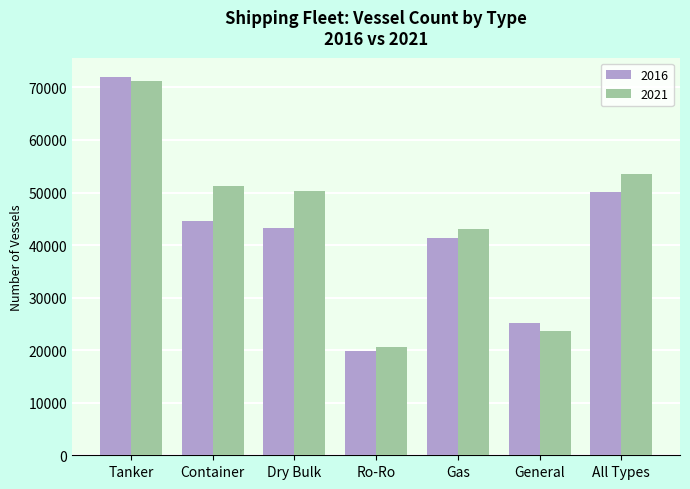

The 2016 series shows 69118 at Dry Bulk. True or false?

False